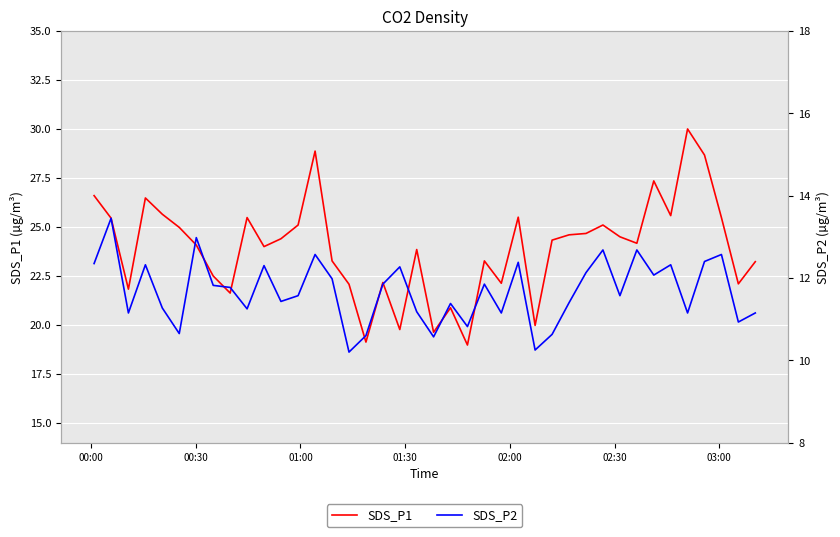

What is the minimum value for SDS_P1?

19.0